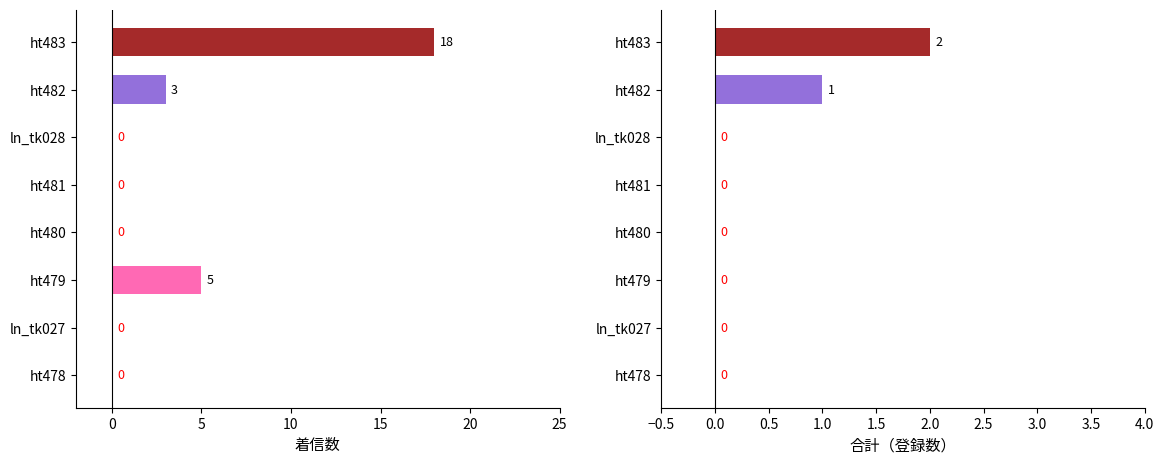

Which series has the widest spread of values?

着信数